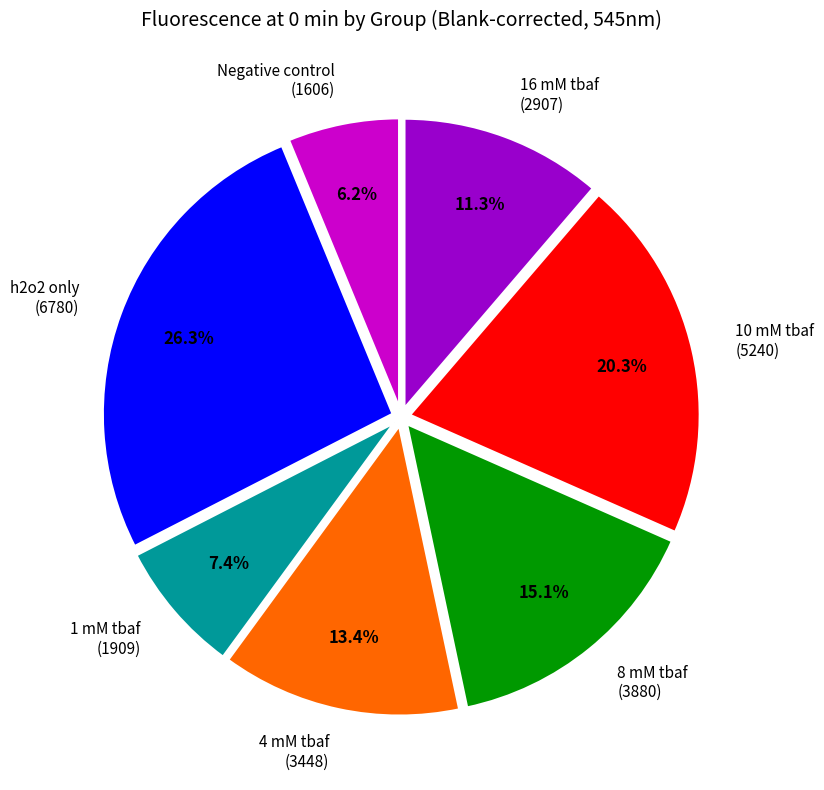

Is there any slice that represents more than half of the pie?

No